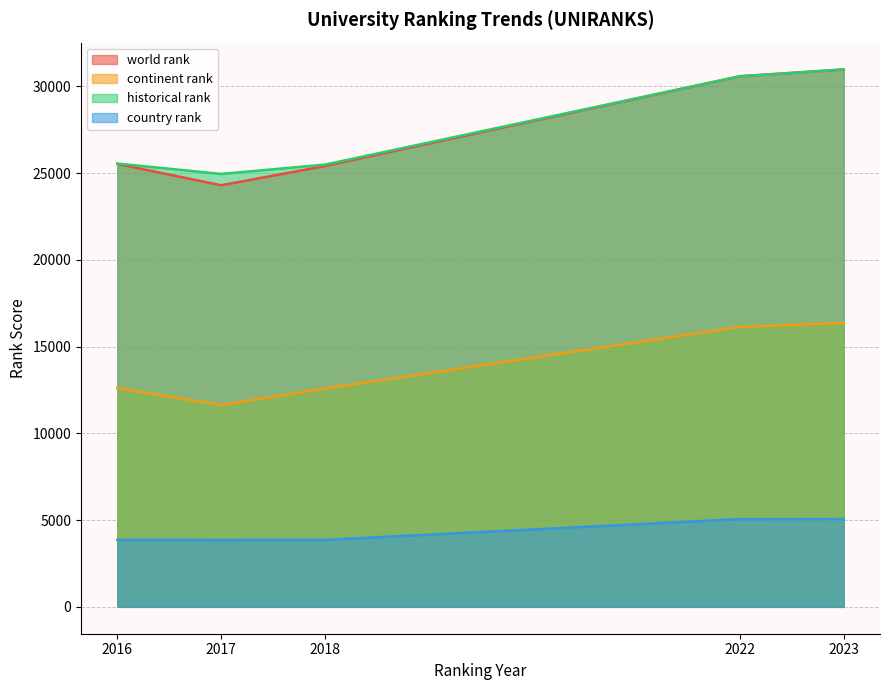

True or false: continent rank has a value of 6530.5 at 2016.

False